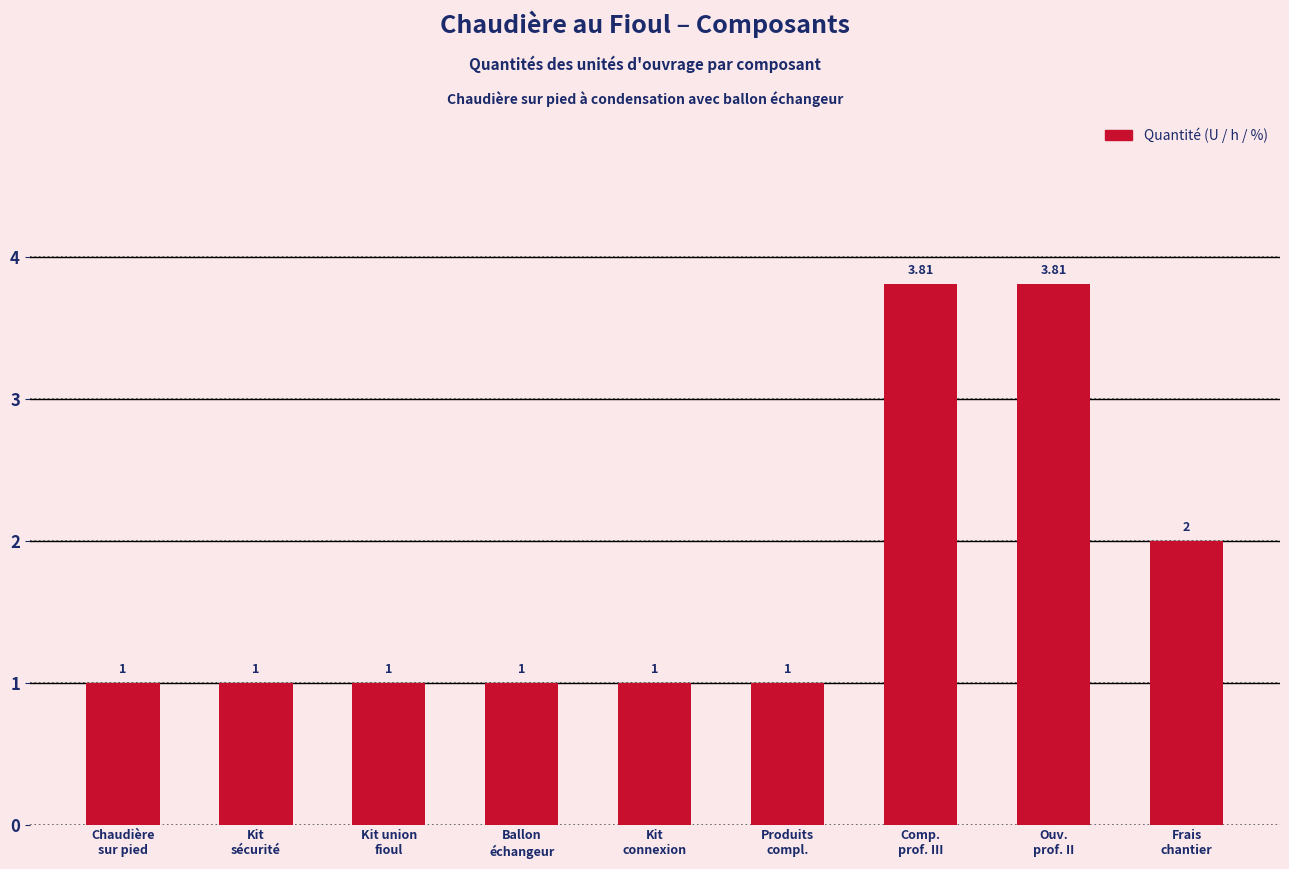

Count the values in the range 1 to 2.

7